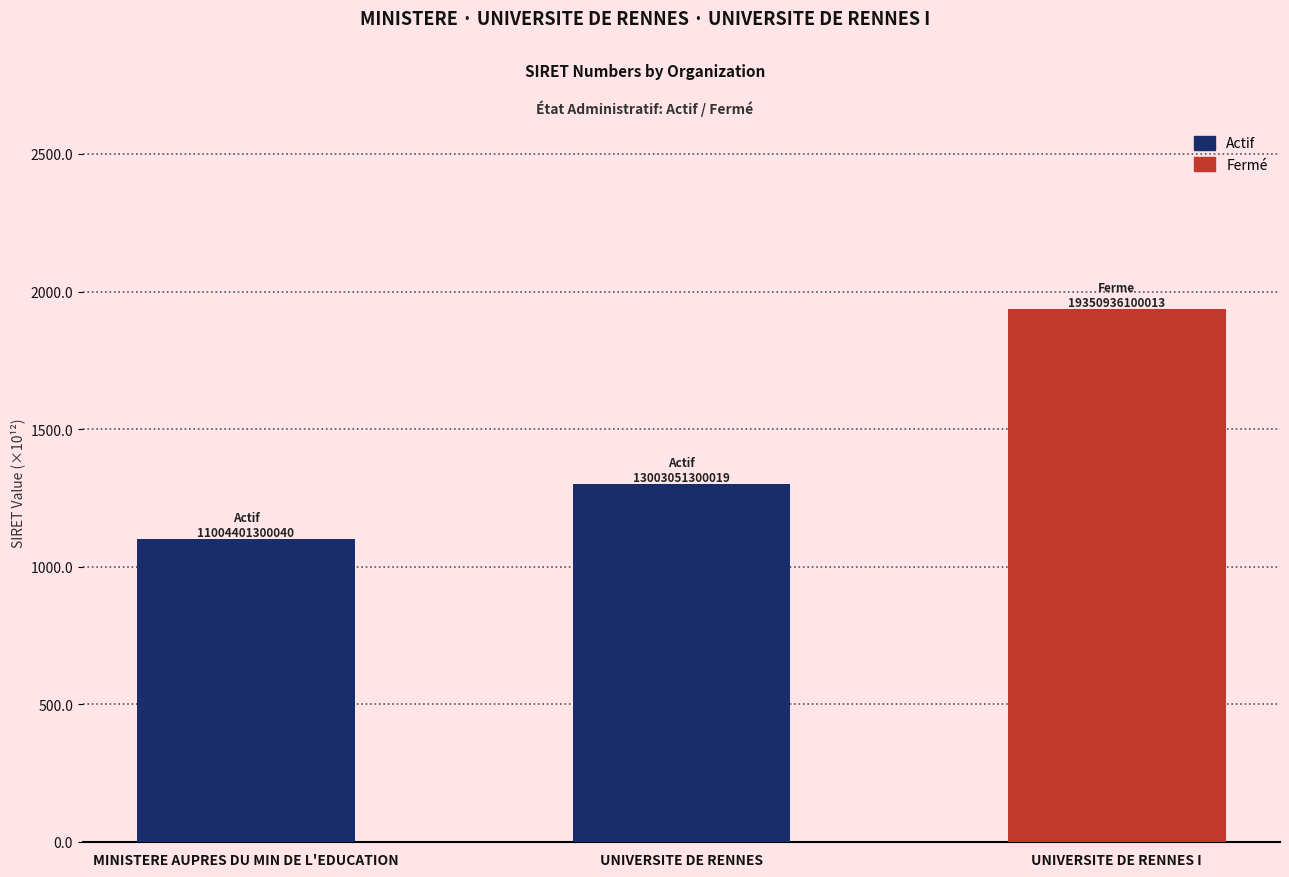

At which category does the chart reach its minimum across all series?

MINISTERE AUPRES DU MIN DE L'EDUCATION